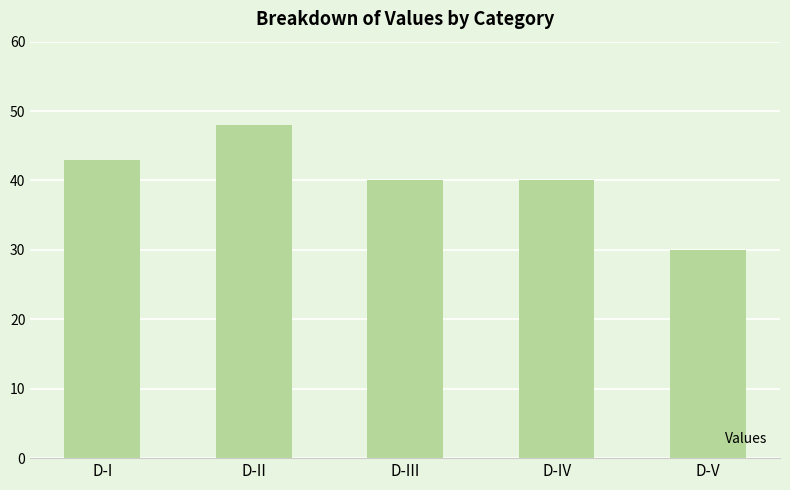

What value does the data have at D-I?

43